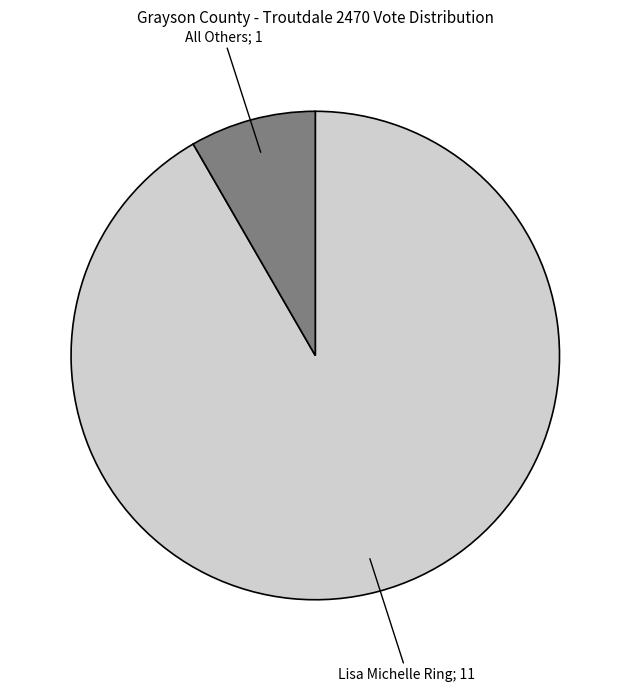

Is there any slice that represents more than half of the pie?

Yes